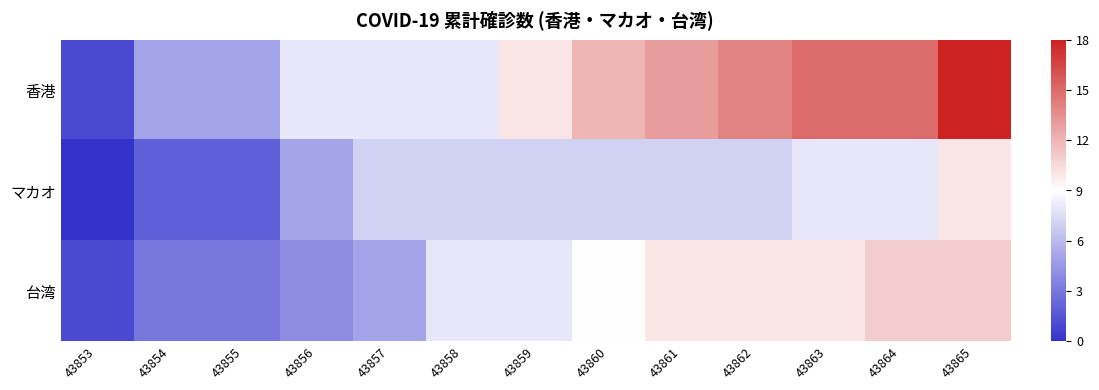

Reading left to right, extract all data points from this chart.

香港: 43853=1	43854=5	43855=5	43856=8	43857=8	43858=8	43859=10	43860=12	43861=13	43862=14	43863=15	43864=15	43865=18
マカオ: 43853=0	43854=2	43855=2	43856=5	43857=7	43858=7	43859=7	43860=7	43861=7	43862=7	43863=8	43864=8	43865=10
台湾: 43853=1	43854=3	43855=3	43856=4	43857=5	43858=8	43859=8	43860=9	43861=10	43862=10	43863=10	43864=11	43865=11